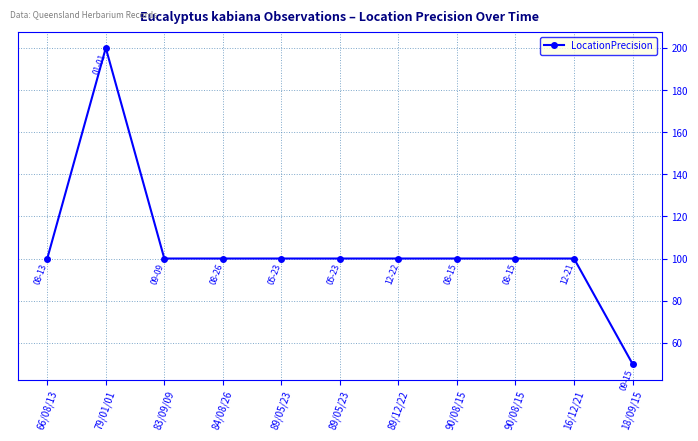

How many distinct data groups are displayed?

1